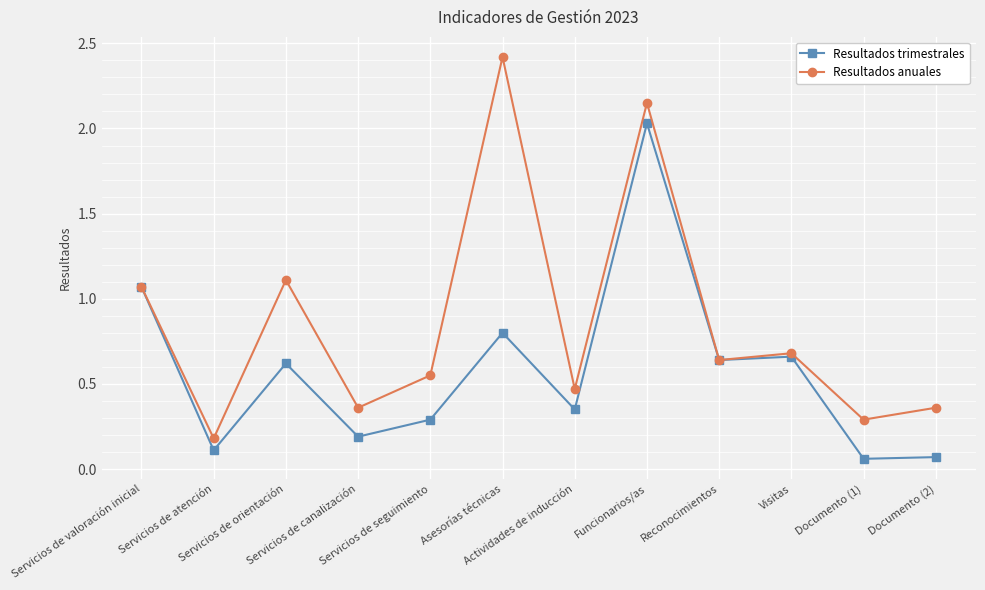

Does the chart display data point markers on the line(s)?

Yes